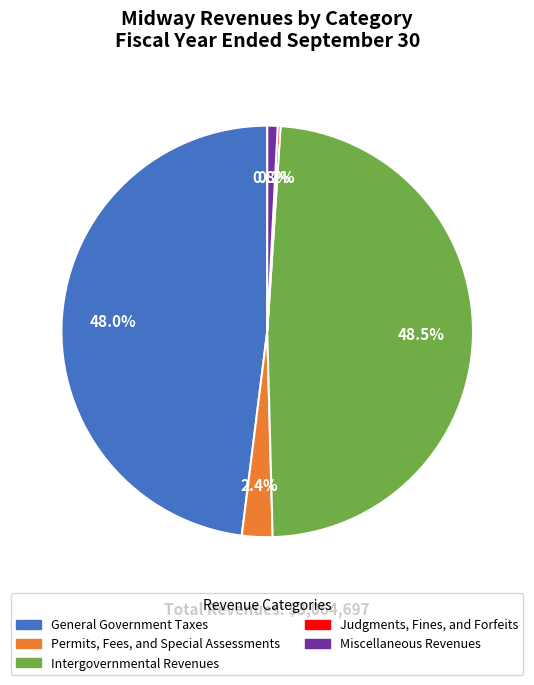

Which category has the biggest portion of the pie?

Intergovernmental Revenues